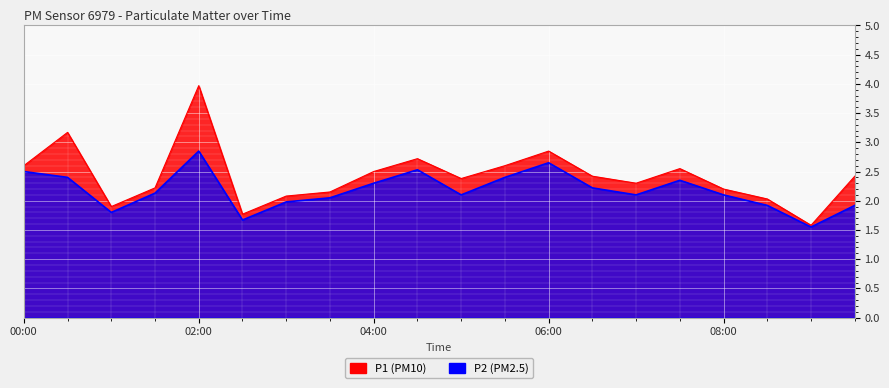

At which label does P1 first exceed 2?

00:00